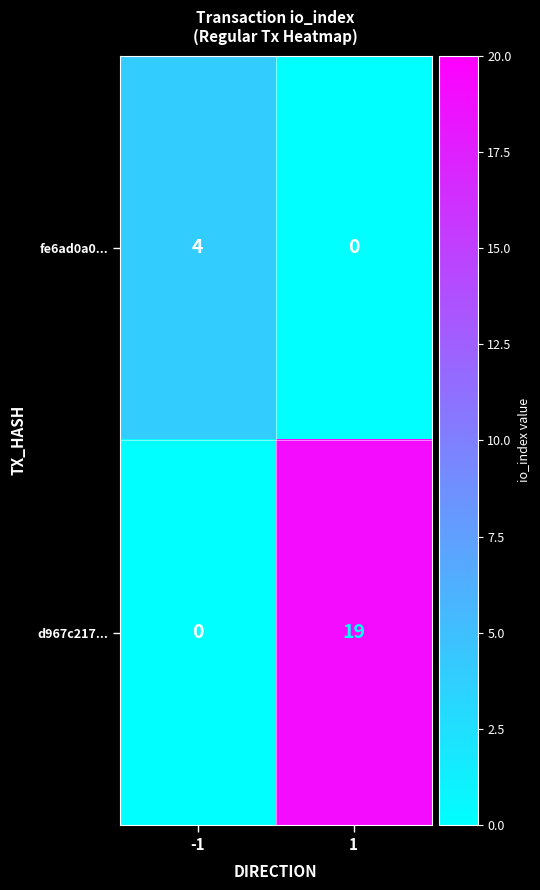

At 1, list the series in order from smallest to largest.

fe6ad0a0..., d967c217...